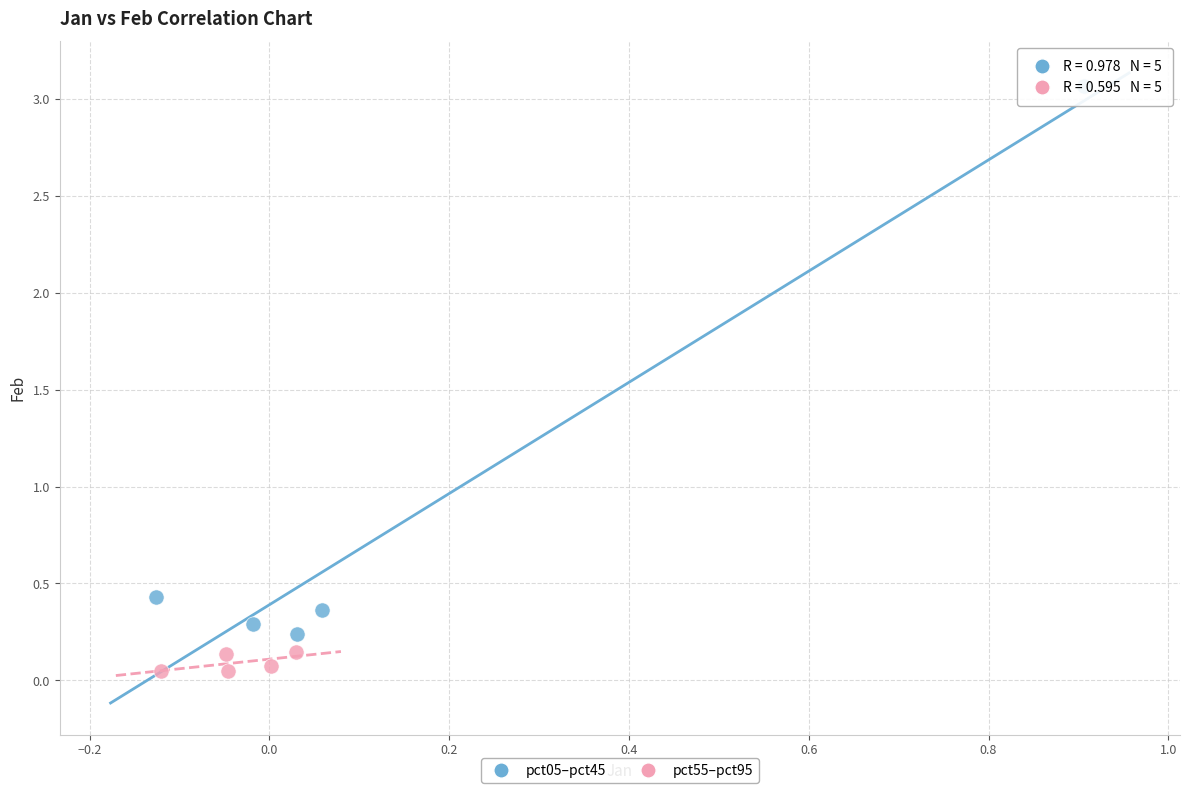

Which series contains the lowest Y value?

pct55–pct95